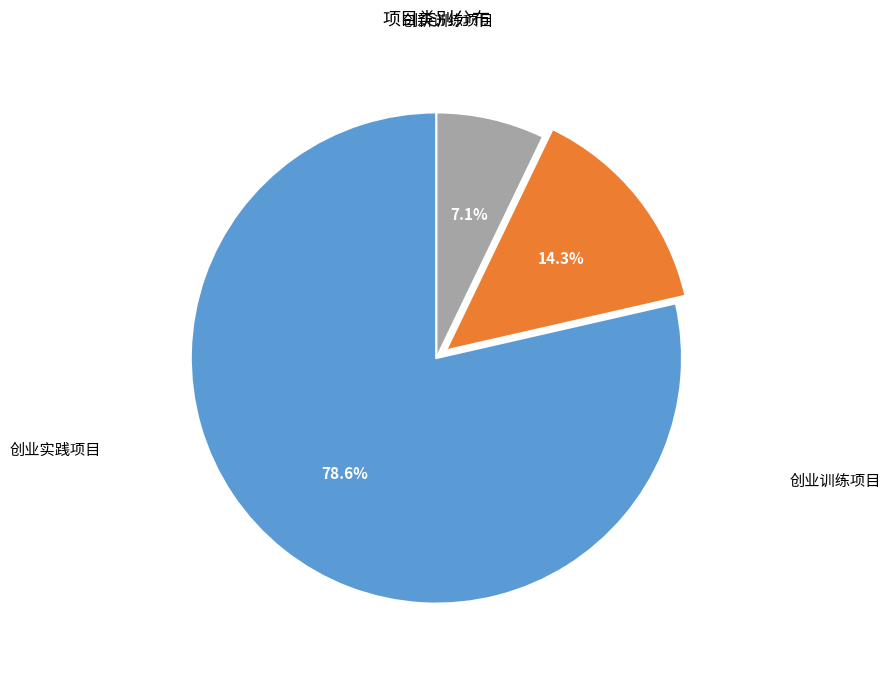

To the nearest percent, what is the average slice percentage?

33%